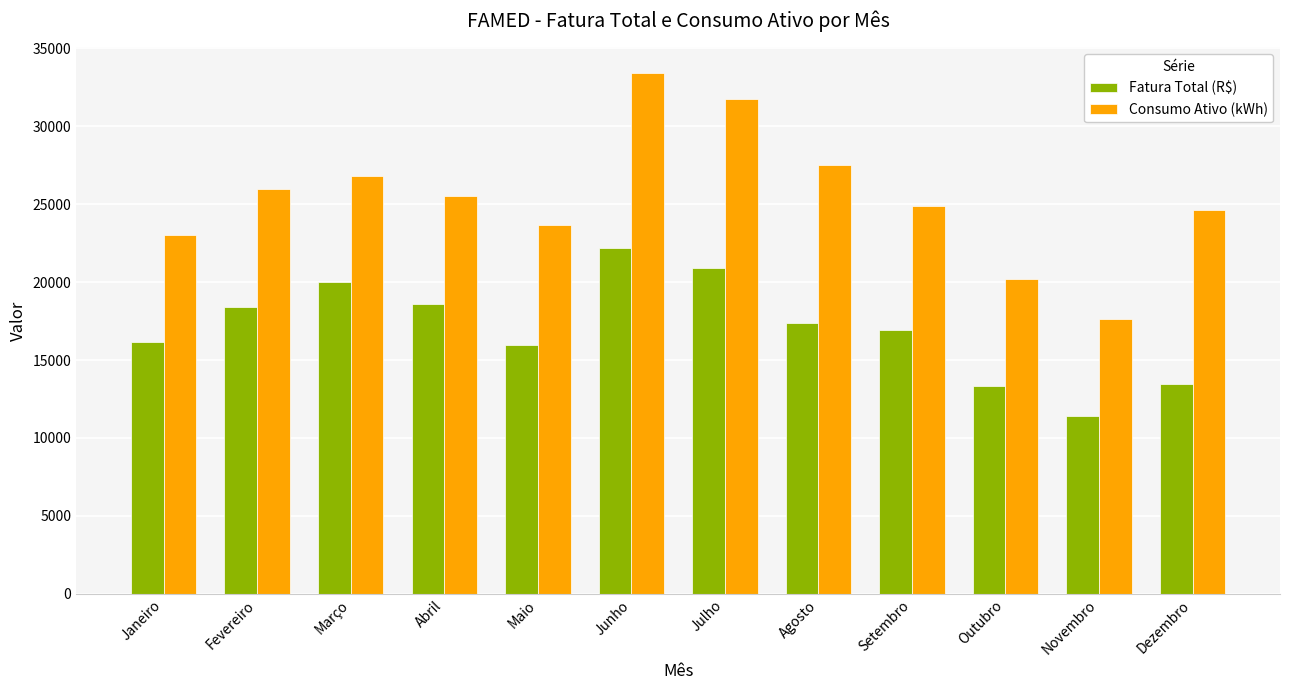

True or false: Consumo Ativo (kWh) has a value of 27524.0 at Agosto.

True